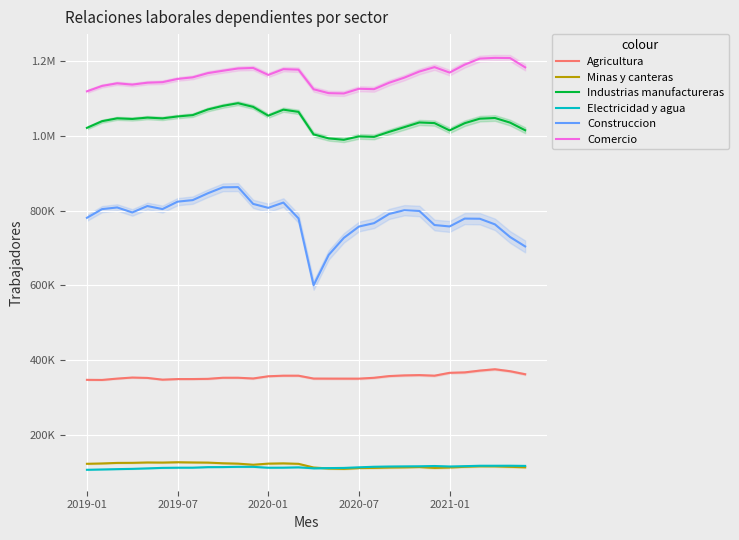

Where is Construccion nearest to the value 731575?

28